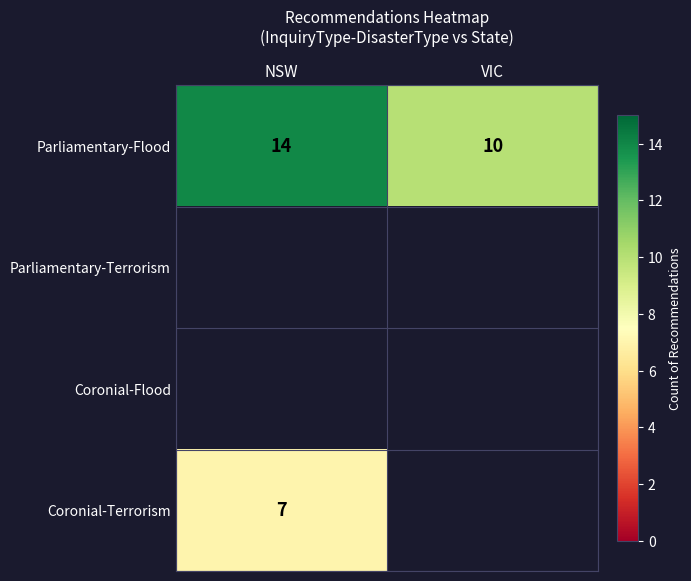

What is the difference between the maximum and minimum values in the Parliamentary-Flood series?

4